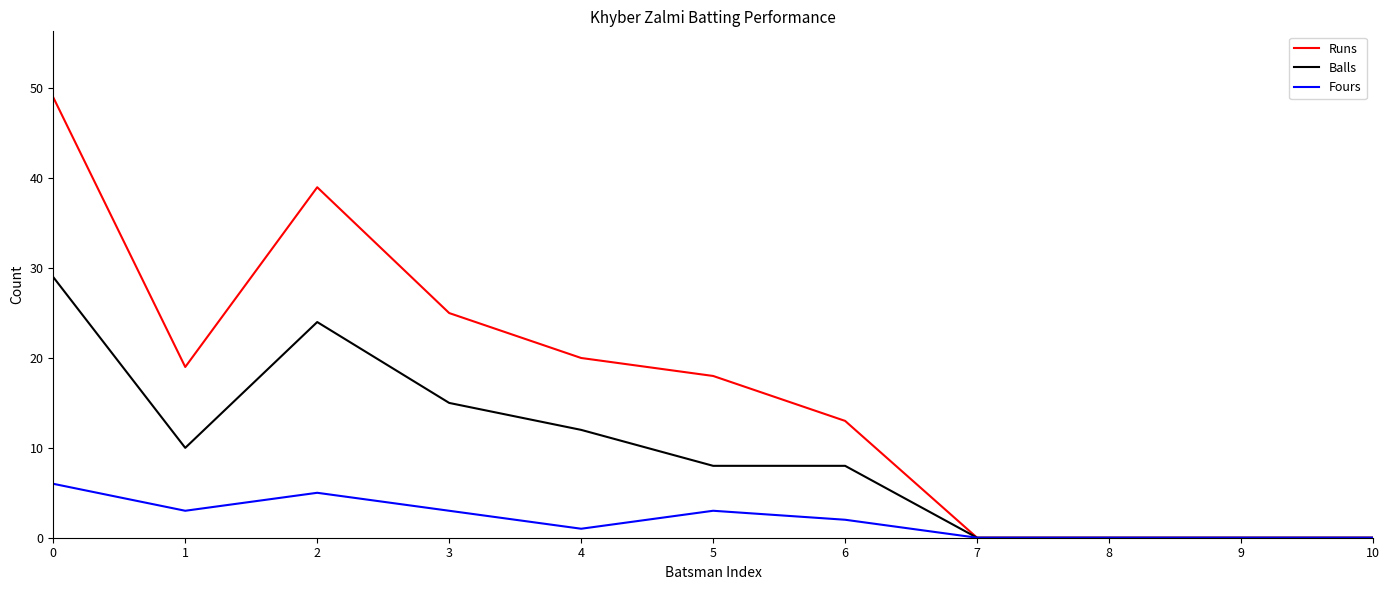

Count the number of categories in the chart.

11